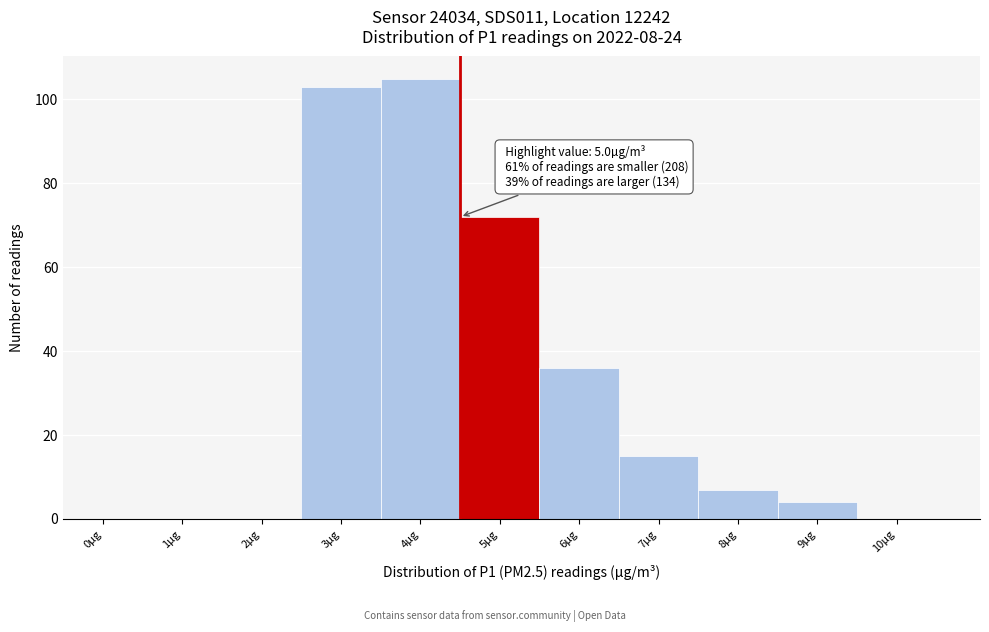

Reading right to left, extract all data points from this chart.

10µg=0	9µg=4	8µg=7	7µg=15	6µg=36	5µg=72	4µg=105	3µg=103	2µg=0	1µg=0	0µg=0